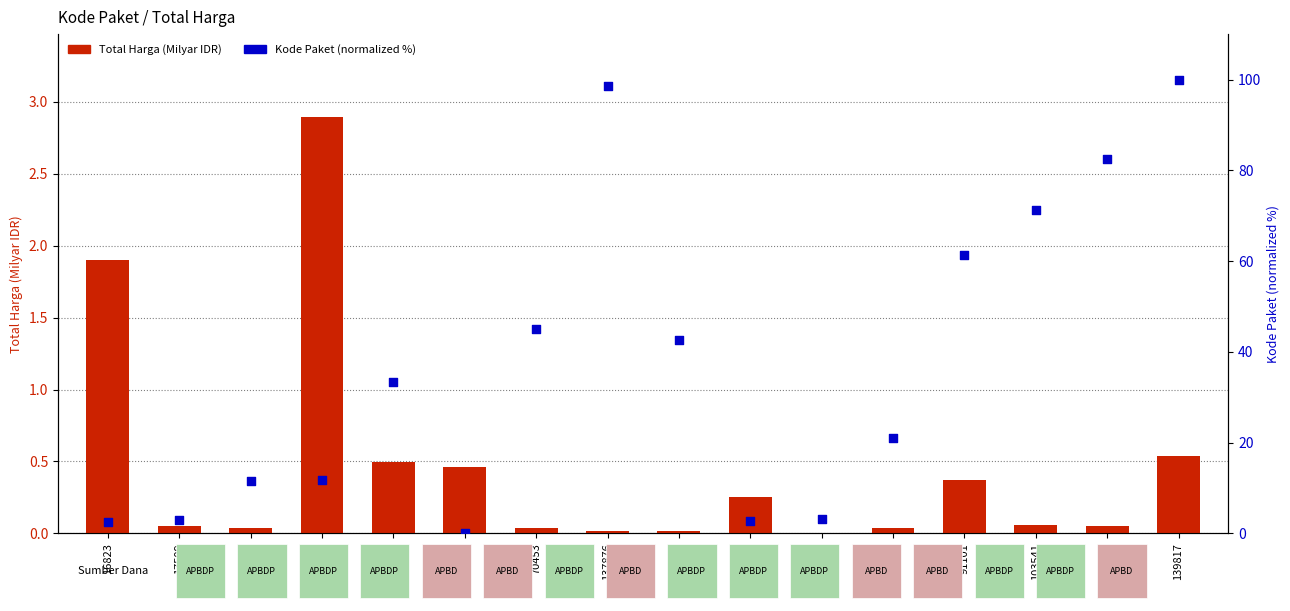

Which series has the widest spread of Y values?

Kode Paket (normalized %)